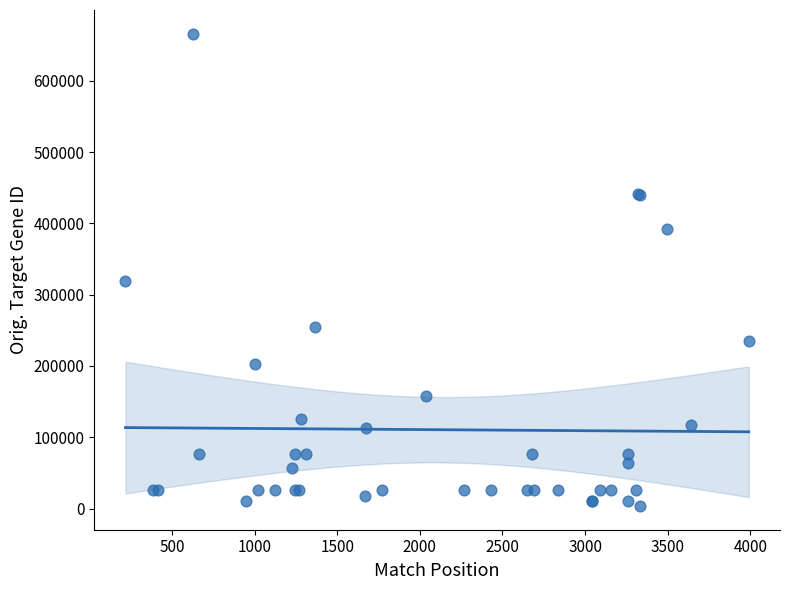

What Y value in the scatter plot is closest to 334877?

319848